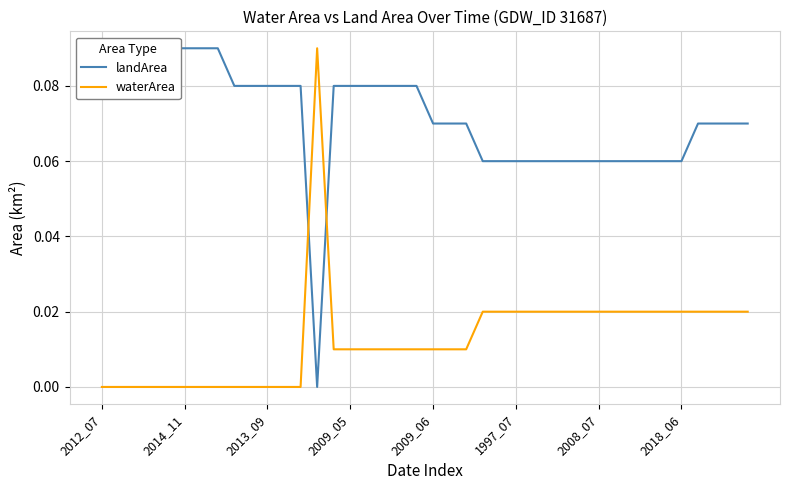

What is the maximum value shown in the chart?

0.1